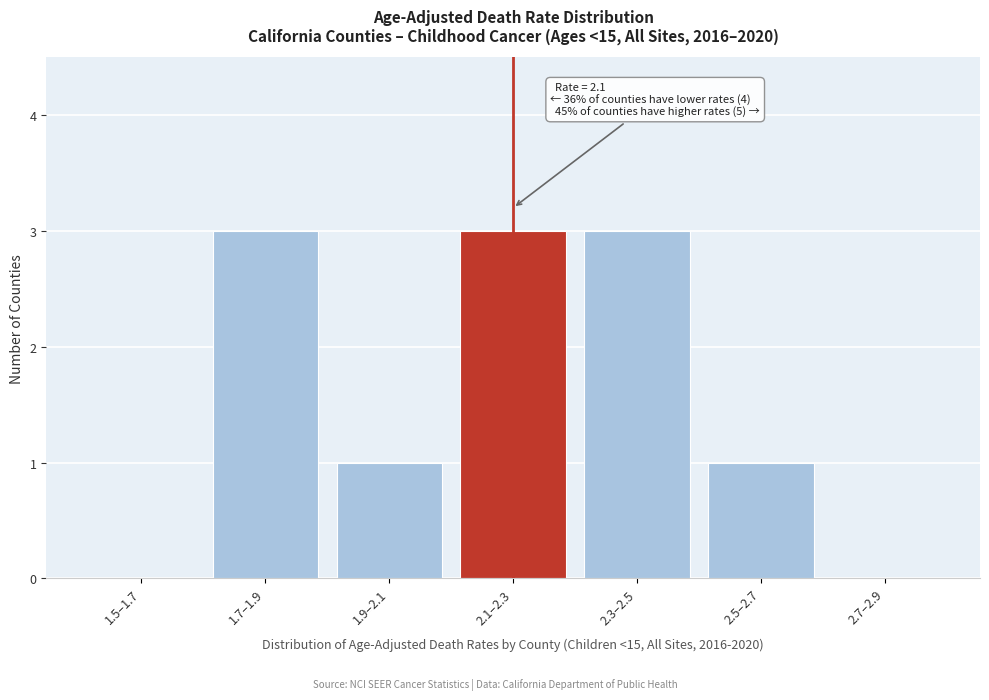

Reading left to right, list all the values displayed in this chart.

1.5–1.7=0	1.7–1.9=3	1.9–2.1=1	2.1–2.3=3	2.3–2.5=3	2.5–2.7=1	2.7–2.9=0